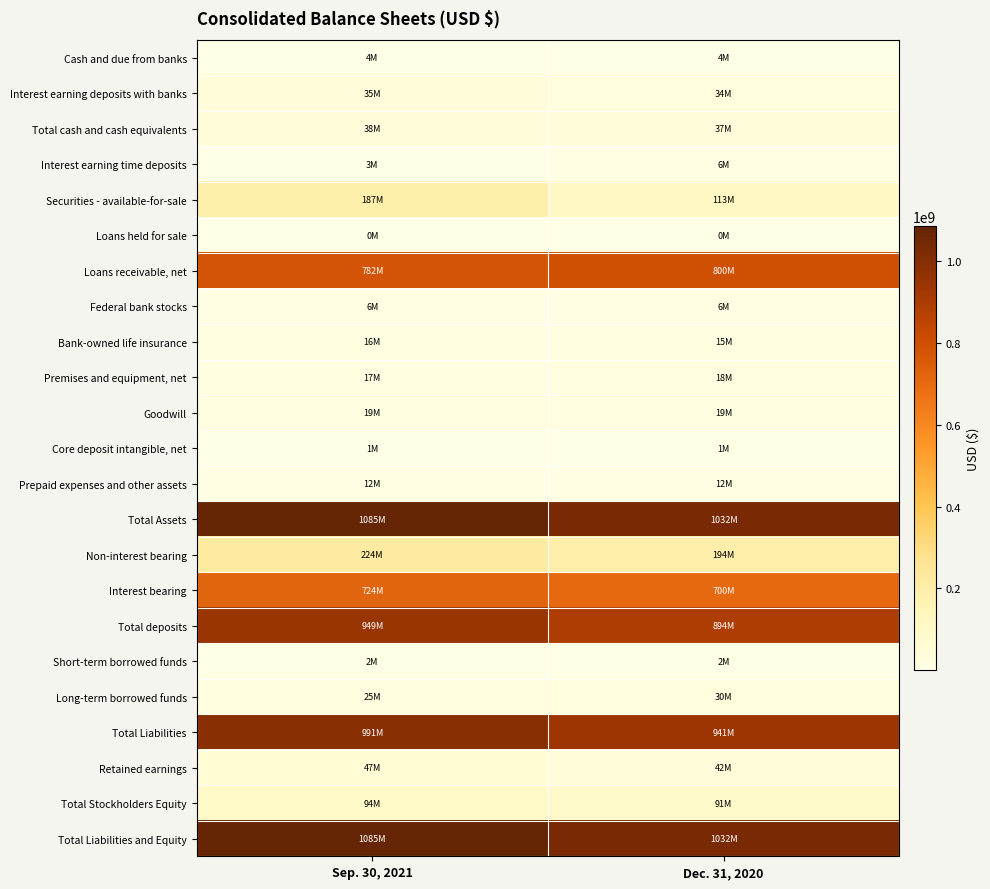

How many series are shown in this chart?

23